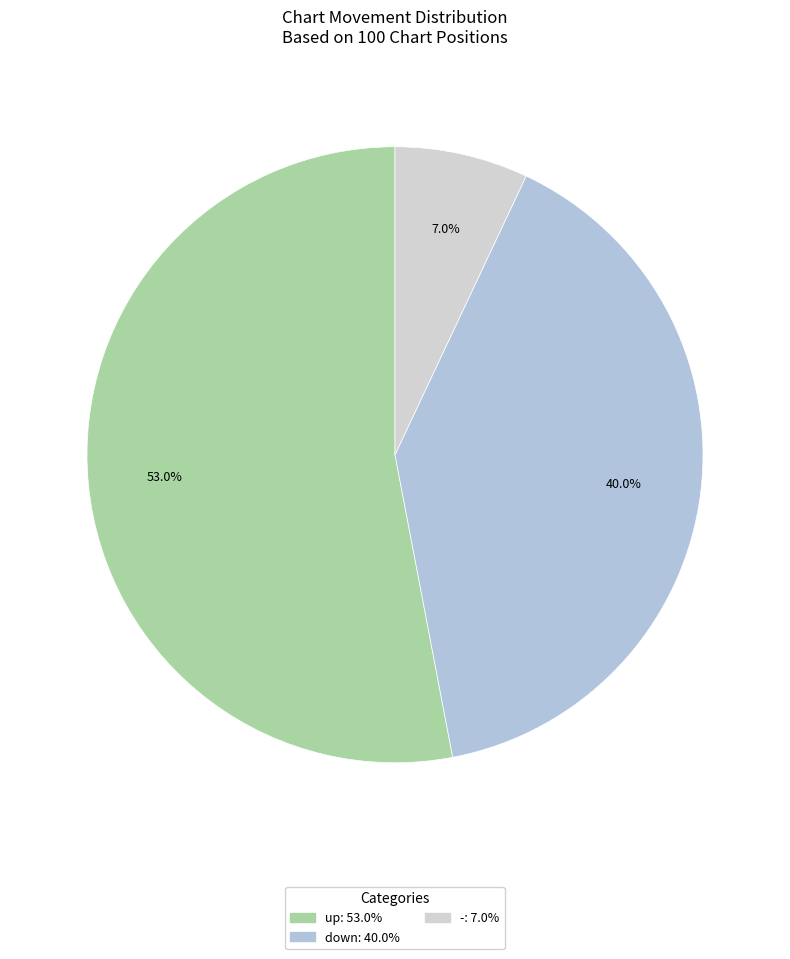

Which has a higher value, - or down?

down